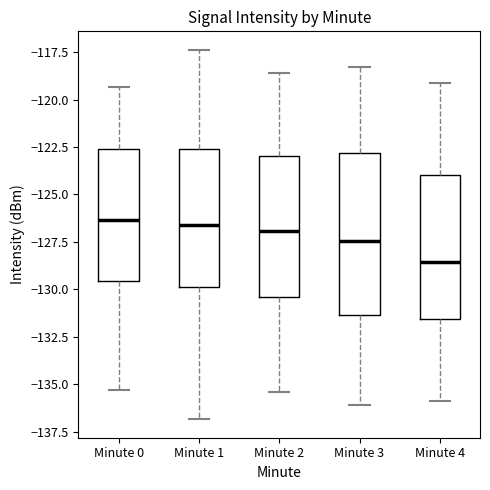

Which box has the lowest median line?

Minute 4